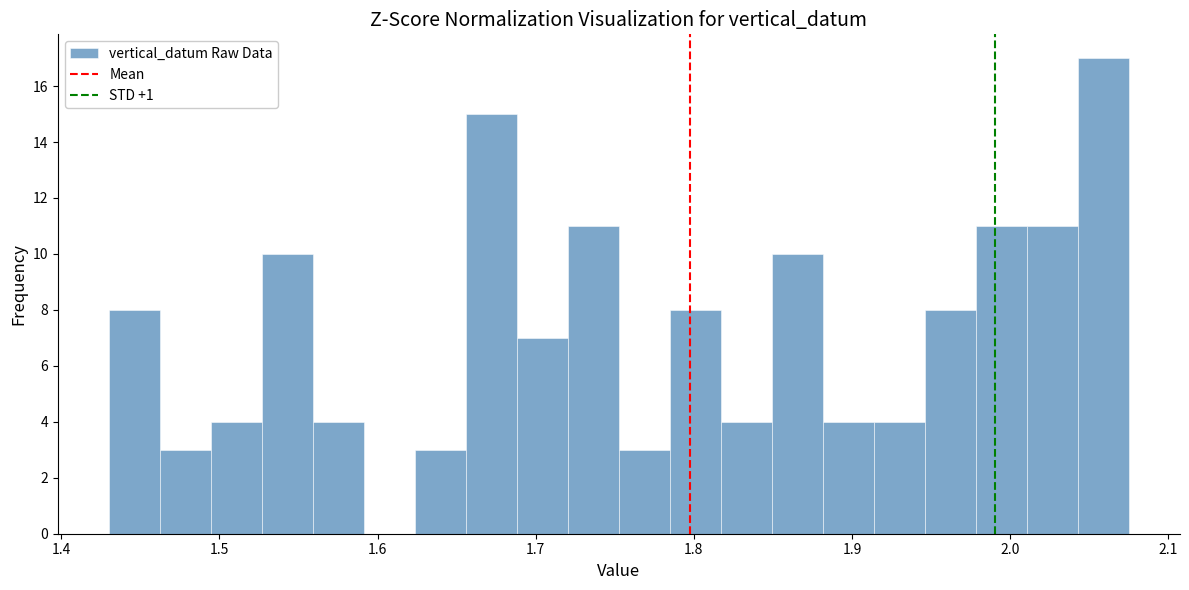

Read against the x-axis, roughly where is the centre of the tallest bar?

2.06